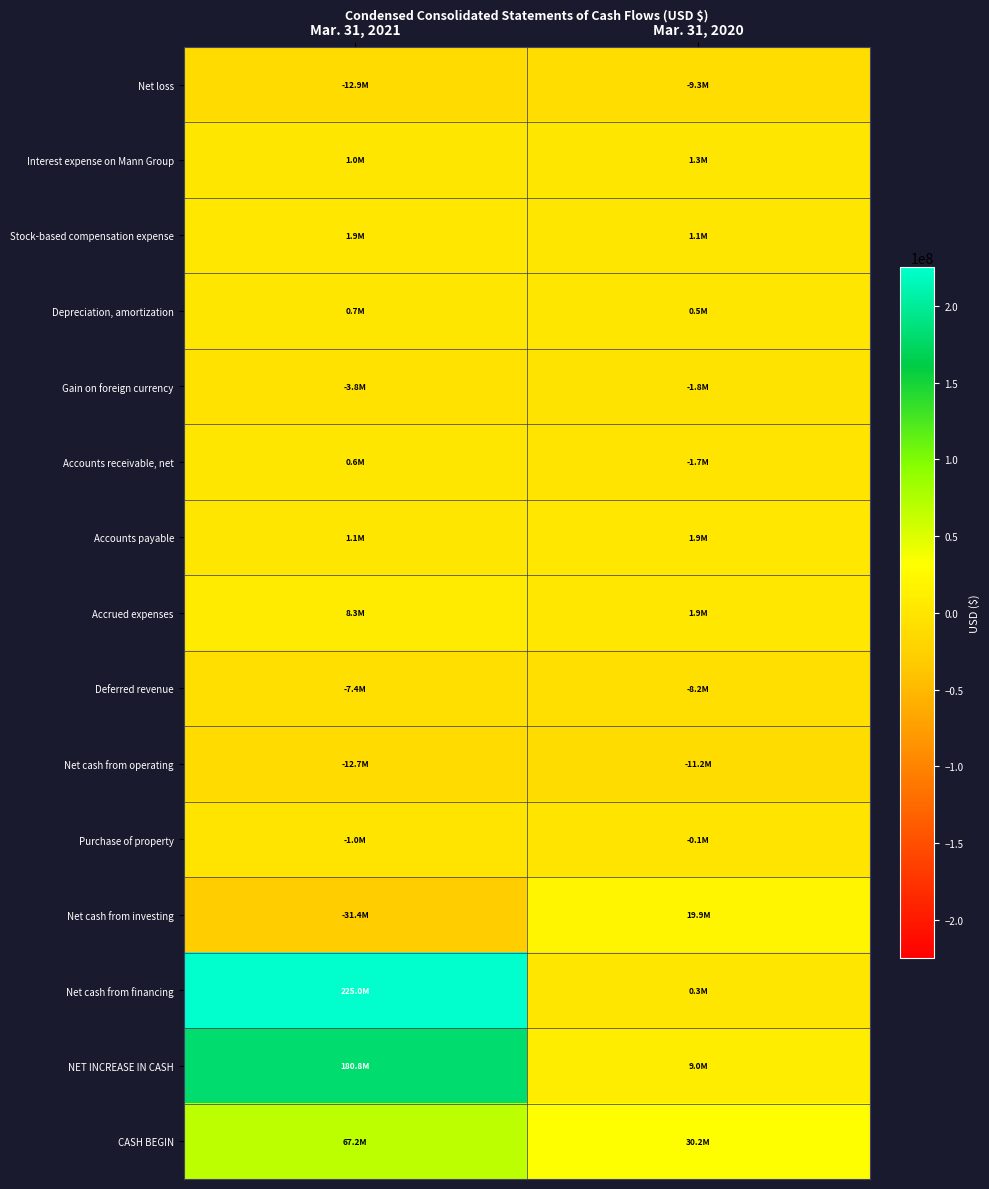

Which label corresponds to the largest value in the chart?

Mar. 31, 2021